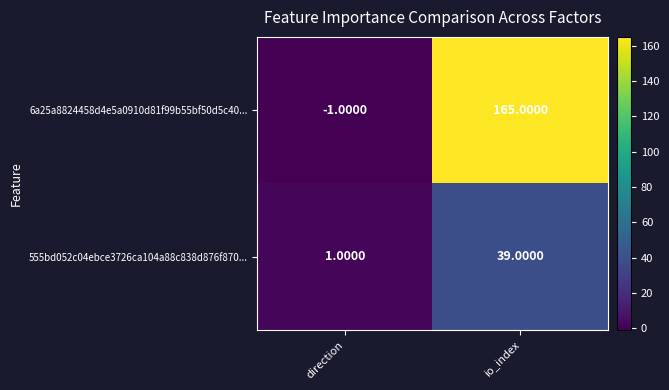

Between direction and io_index, which series saw the biggest shift?

6a25a8824458d4e5a0910d81f99b55bf50d5c40...